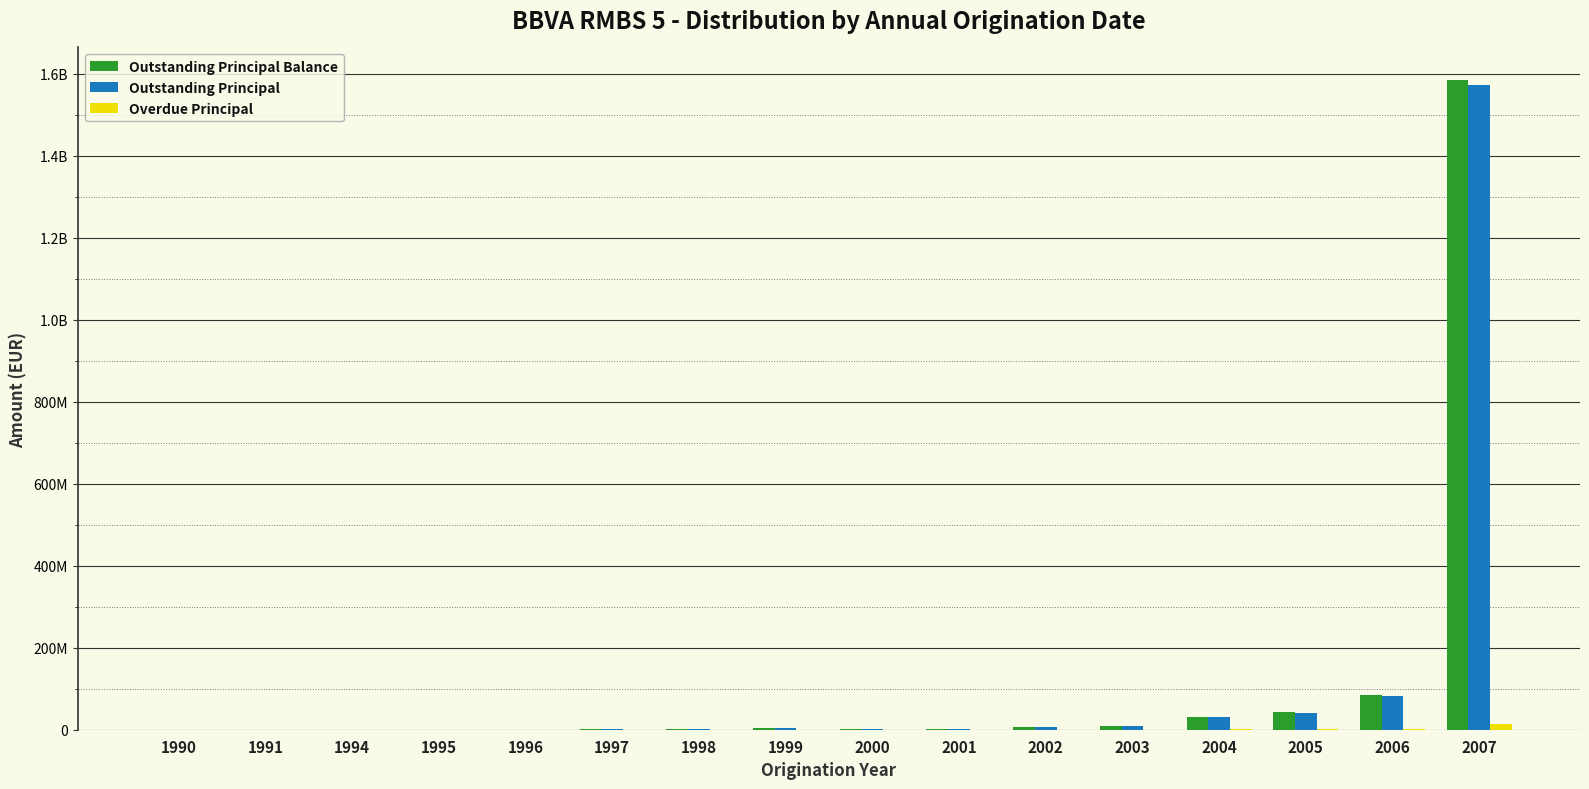

Are the bars horizontal?

No